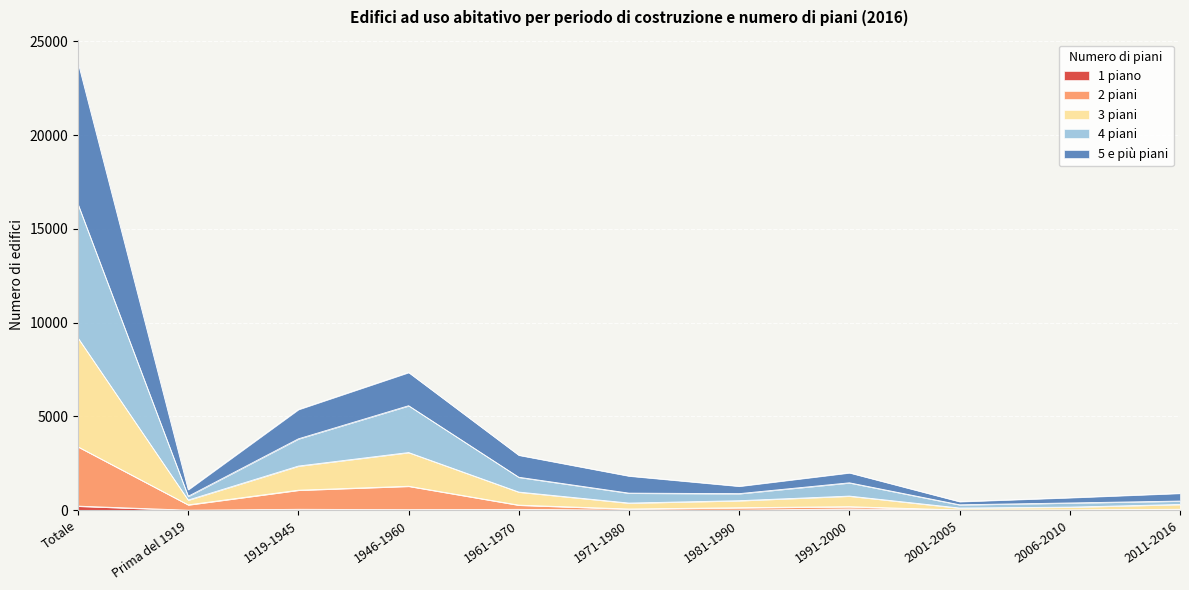

How many values in the 1 piano series are below 16?

5